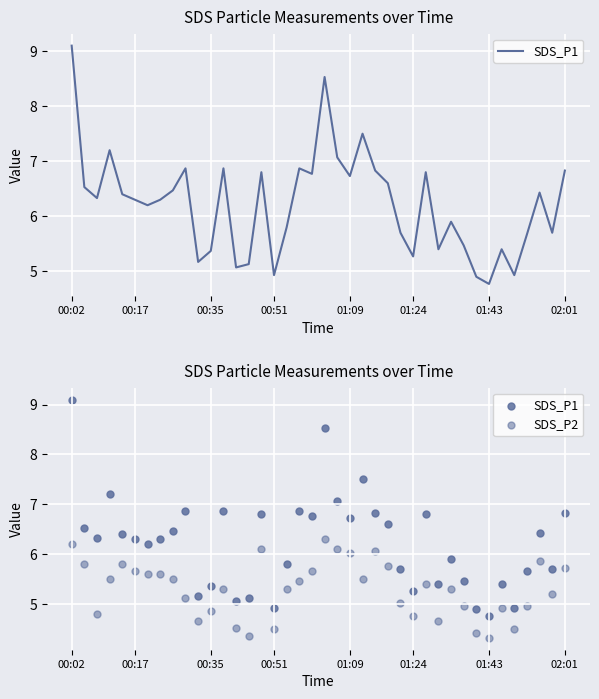

Is the value of SDS_P2 at 16 greater than the value of SDS_P1 at 31?

No